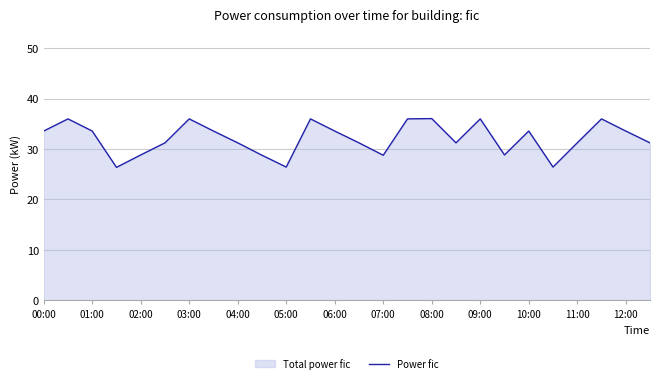

The chart shows a value of 61.9 at 15. True or false?

False